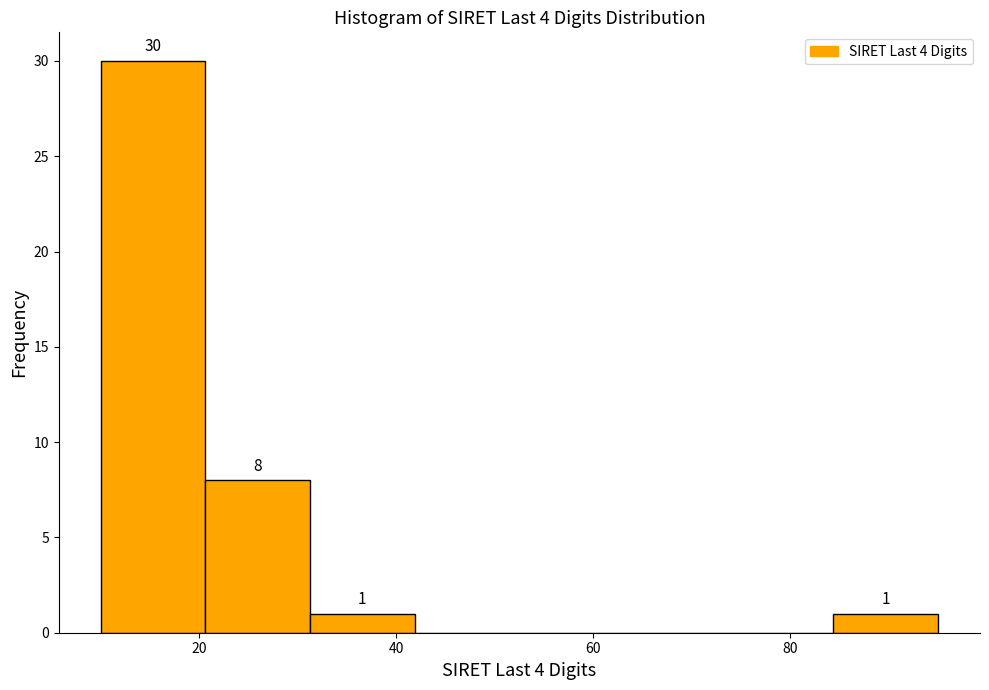

Which range on the x-axis has the tallest bar?

10 to 20